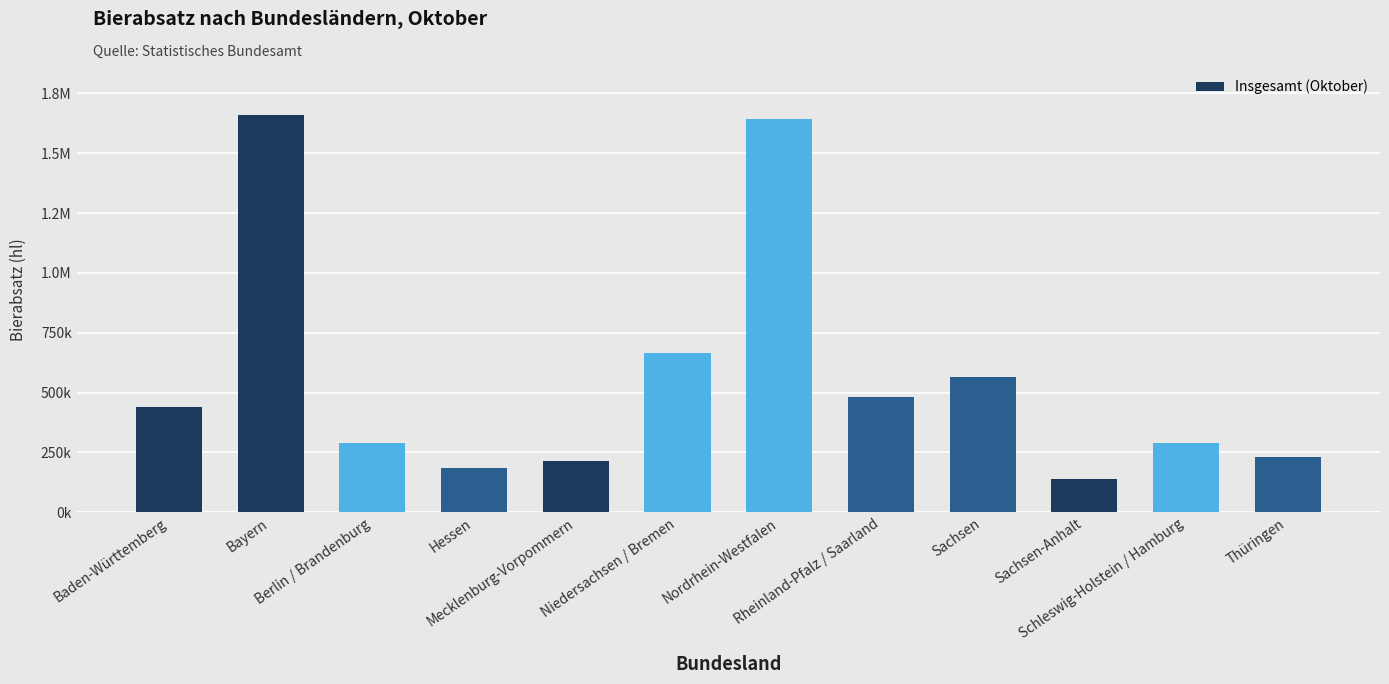

What is the smallest value displayed?

139580.3